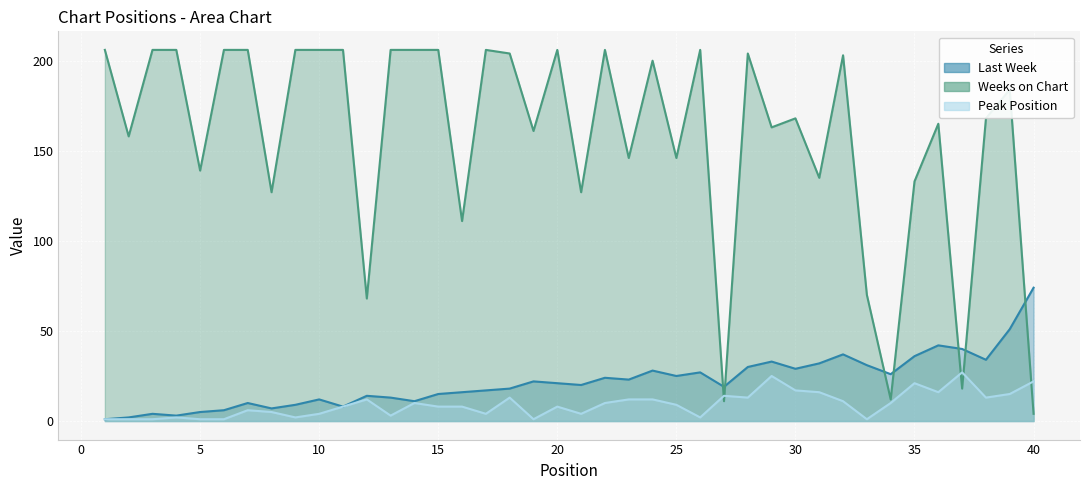

What is the value of the Weeks on Chart point at the 17th from the left?

206